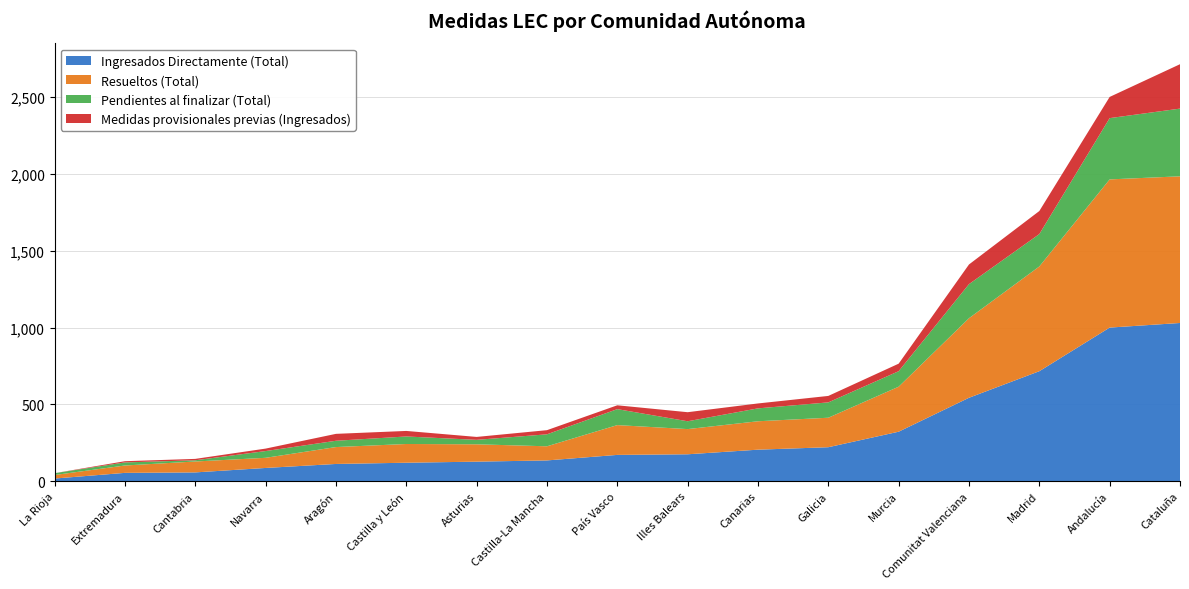

Reading left to right, extract all data points from this chart.

Ingresados Directamente (Total): Andalucía=1000	Aragón=112	Asturias=127	Illes Balears=175	Canarias=205	Cantabria=57	Castilla y León=120	Castilla-La Mancha=135	Cataluña=1030	Comunitat Valenciana=543	Extremadura=54	Galicia=221	Madrid=716	Murcia=322	Navarra=86	País Vasco=171	La Rioja=17
Resueltos (Total): Andalucía=965	Aragón=110	Asturias=113	Illes Balears=164	Canarias=185	Cantabria=71	Castilla y León=122	Castilla-La Mancha=92	Cataluña=955	Comunitat Valenciana=518	Extremadura=48	Galicia=192	Madrid=682	Murcia=293	Navarra=66	País Vasco=194	La Rioja=23
Pendientes al finalizar (Total): Andalucía=399	Aragón=41	Asturias=29	Illes Balears=51	Canarias=84	Cantabria=8	Castilla y León=49	Castilla-La Mancha=78	Cataluña=441	Comunitat Valenciana=222	Extremadura=20	Galicia=100	Madrid=211	Murcia=101	Navarra=44	País Vasco=104	La Rioja=12
Medidas provisionales previas (Ingresados): Andalucía=138	Aragón=45	Asturias=19	Illes Balears=59	Canarias=32	Cantabria=9	Castilla y León=36	Castilla-La Mancha=27	Cataluña=289	Comunitat Valenciana=128	Extremadura=8	Galicia=42	Madrid=150	Murcia=49	Navarra=16	País Vasco=25	La Rioja=0